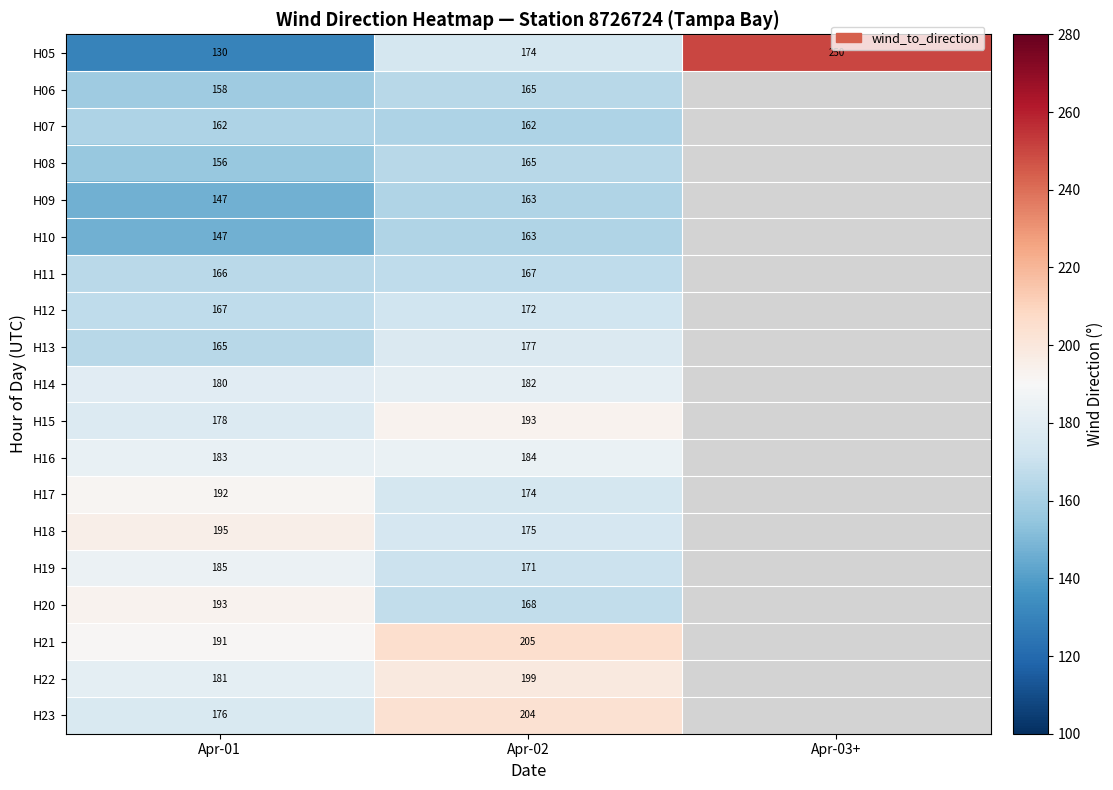

Which series changed the most between Apr-01 and Apr-02?

H05